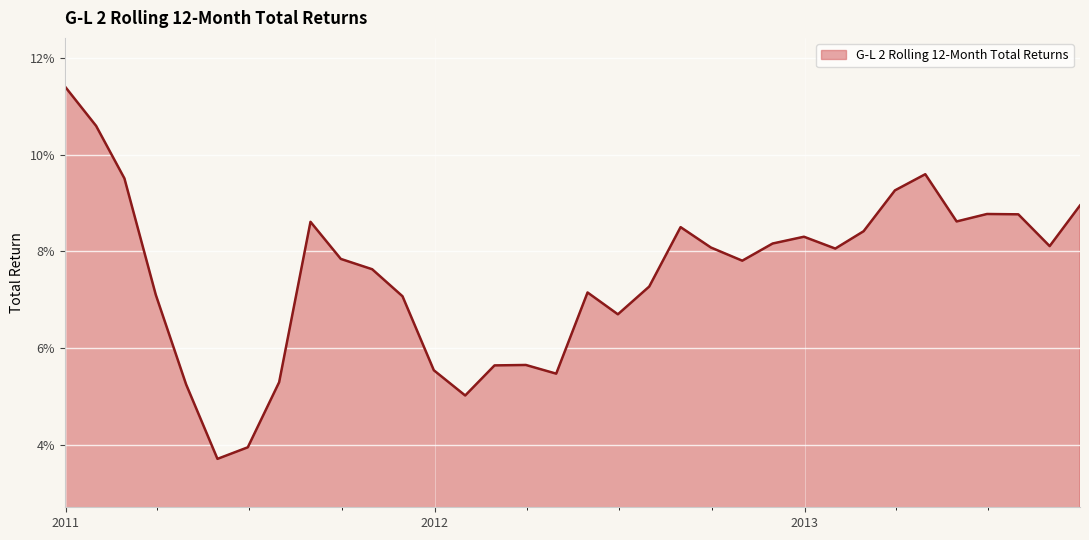

Is this an area chart (filled region under the line)?

Yes